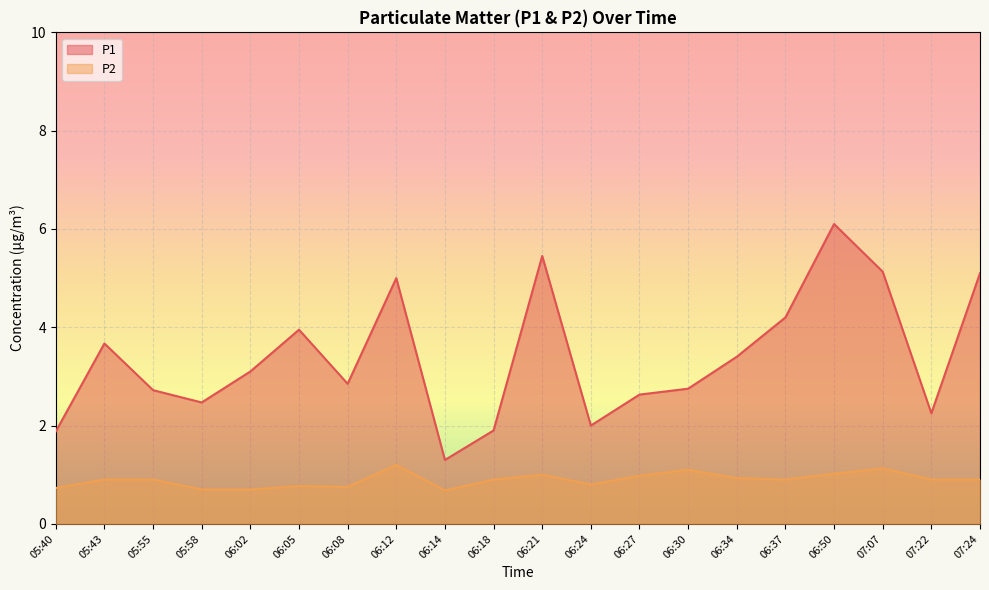

What is the difference between the second highest and minimum values in the P1 series?

4.2